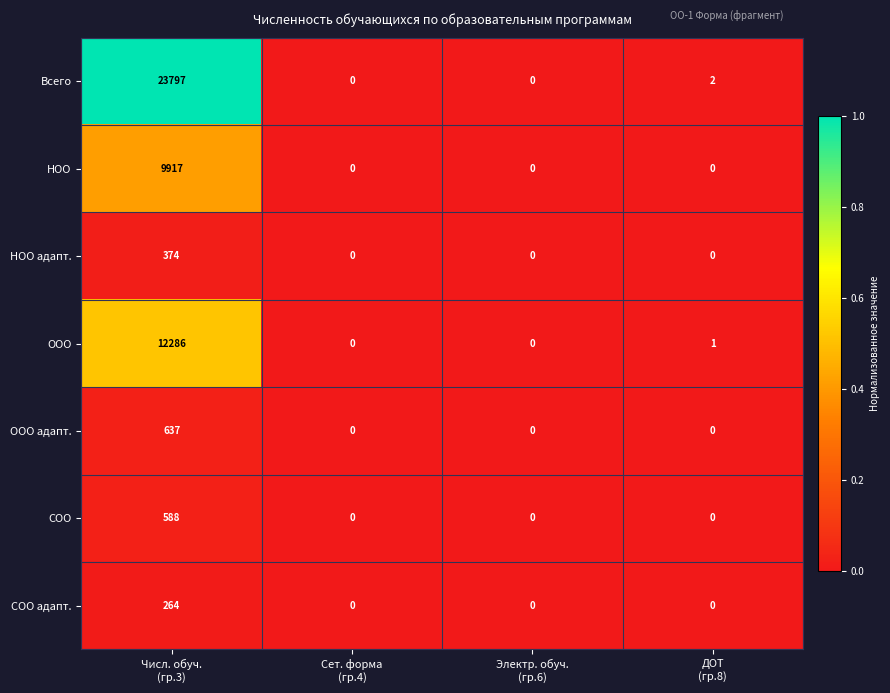

What is the sum of all СОО адапт. values?

264